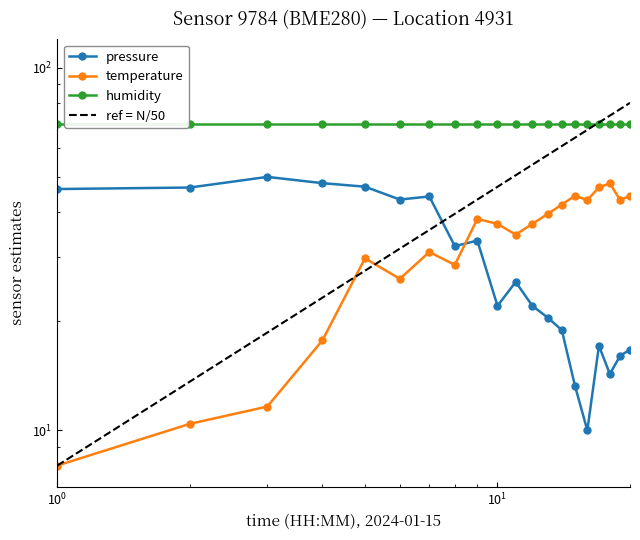

How many data points does each series have?

20